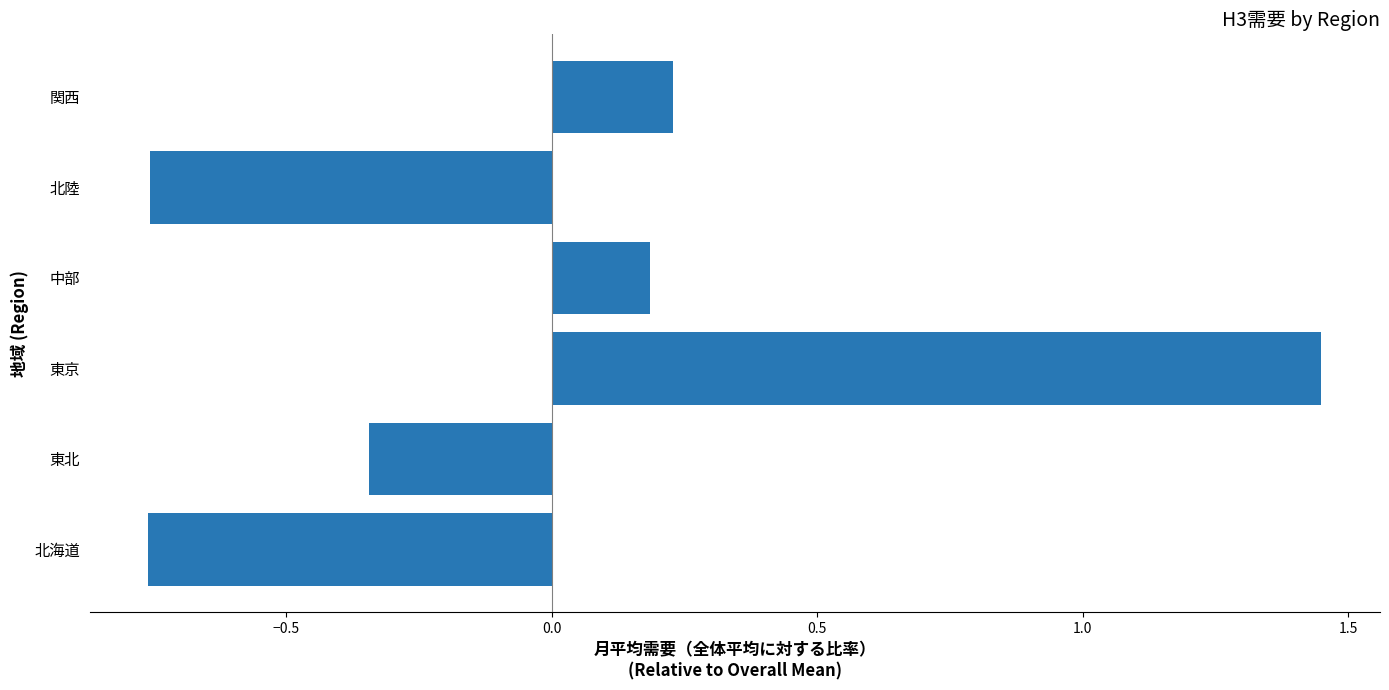

What is the sum of the values at 中部 and 北海道?

-0.6